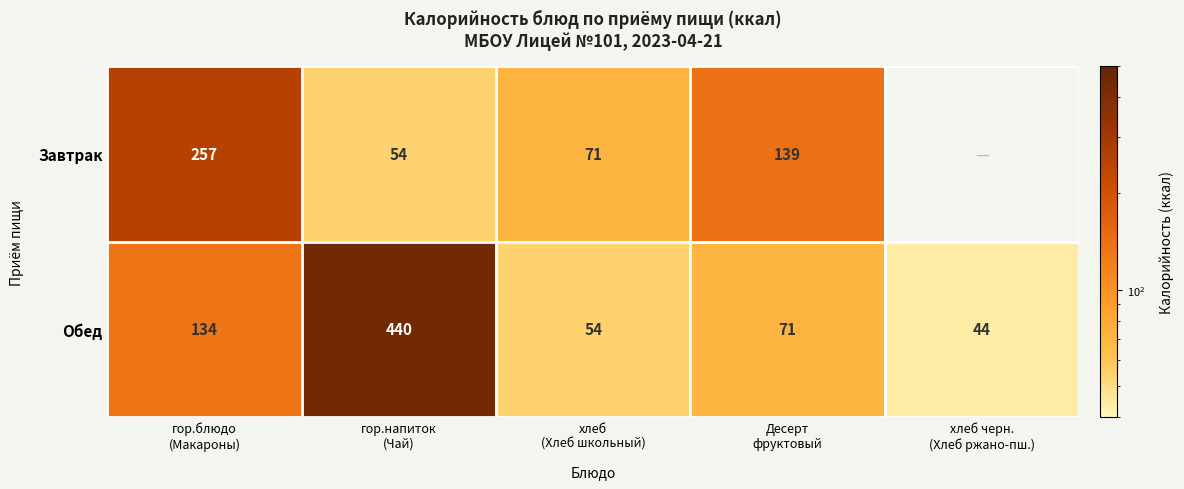

What is the average value of the Обед series?

149